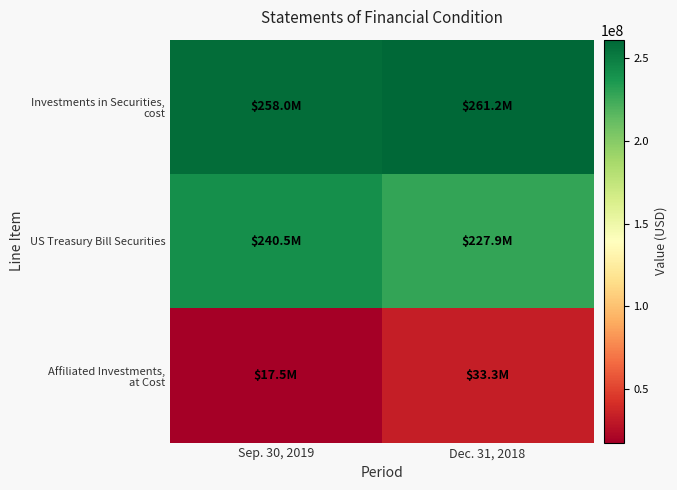

Which has a higher value, Dec. 31, 2018 or Sep. 30, 2019?

Dec. 31, 2018